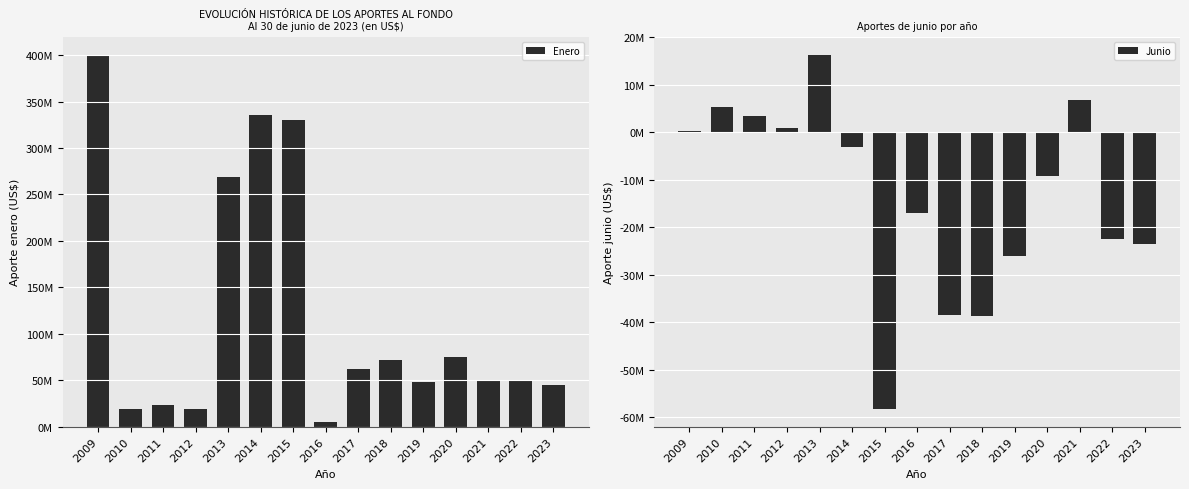

What is the difference between the highest and lowest values at 2010?

14100086.9